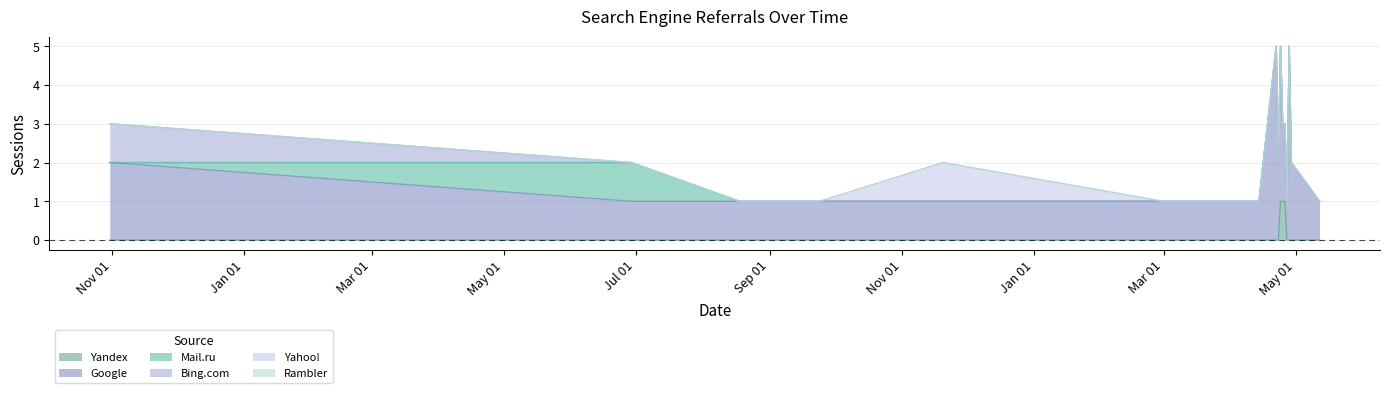

Which category has the lowest value in the Yandex series?

2024-05-12